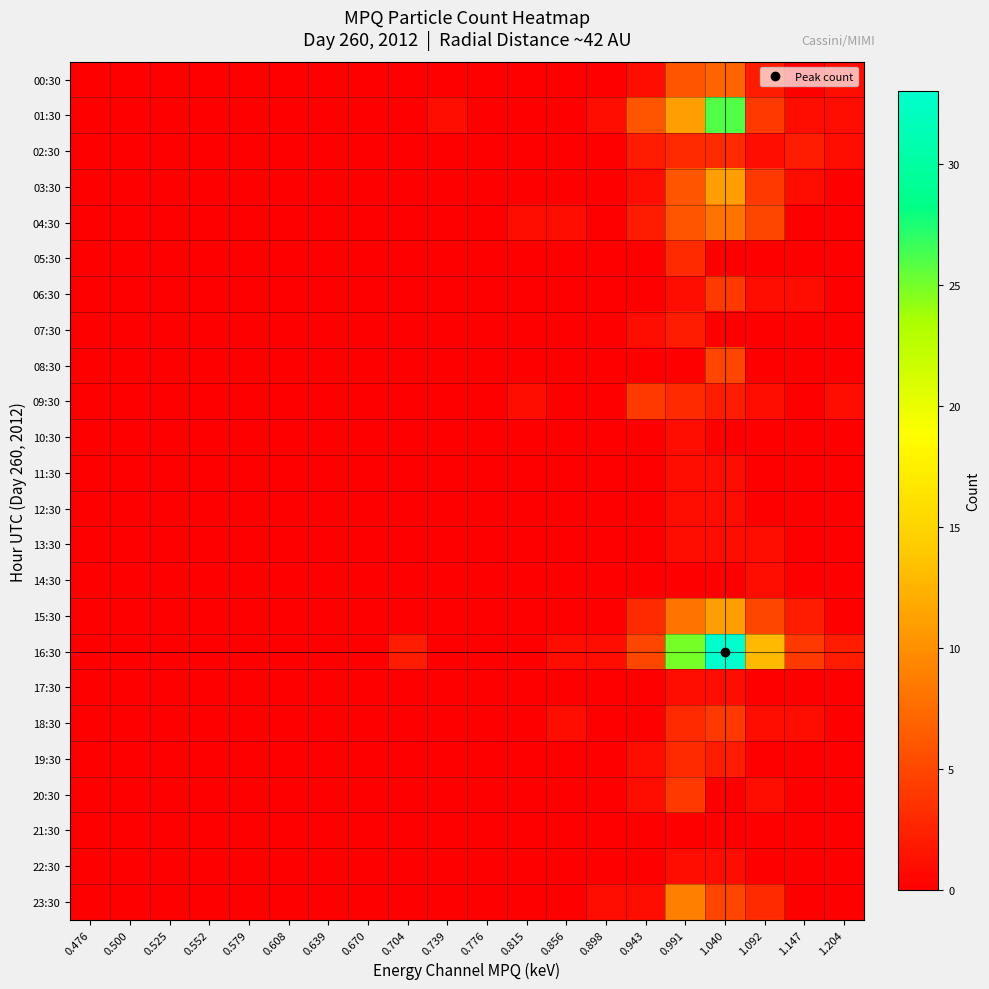

Reading right to left, transcribe all the data shown in this chart.

00:30: 1.204=1	1.147=0	1.092=2	1.040=7	0.991=6	0.943=1	0.898=0	0.856=0	0.815=0	0.776=0	0.739=0	0.704=0	0.670=0	0.639=0	0.608=0	0.579=0	0.552=0	0.525=0	0.500=0	0.476=0
01:30: 1.204=1	1.147=1	1.092=4	1.040=26	0.991=11	0.943=6	0.898=1	0.856=0	0.815=0	0.776=0	0.739=1	0.704=0	0.670=0	0.639=0	0.608=0	0.579=0	0.552=0	0.525=0	0.500=0	0.476=0
02:30: 1.204=1	1.147=2	1.092=1	1.040=3	0.991=3	0.943=2	0.898=0	0.856=0	0.815=0	0.776=0	0.739=0	0.704=0	0.670=0	0.639=0	0.608=0	0.579=0	0.552=0	0.525=0	0.500=0	0.476=0
03:30: 1.204=0	1.147=1	1.092=4	1.040=11	0.991=6	0.943=1	0.898=0	0.856=0	0.815=0	0.776=0	0.739=0	0.704=0	0.670=0	0.639=0	0.608=0	0.579=0	0.552=0	0.525=0	0.500=0	0.476=0
04:30: 1.204=0	1.147=0	1.092=5	1.040=8	0.991=6	0.943=2	0.898=0	0.856=1	0.815=1	0.776=0	0.739=0	0.704=0	0.670=0	0.639=0	0.608=0	0.579=0	0.552=0	0.525=0	0.500=0	0.476=0
05:30: 1.204=0	1.147=0	1.092=0	1.040=0	0.991=3	0.943=0	0.898=0	0.856=0	0.815=0	0.776=0	0.739=0	0.704=0	0.670=0	0.639=0	0.608=0	0.579=0	0.552=0	0.525=0	0.500=0	0.476=0
06:30: 1.204=0	1.147=1	1.092=1	1.040=4	0.991=1	0.943=0	0.898=0	0.856=0	0.815=0	0.776=0	0.739=0	0.704=0	0.670=0	0.639=0	0.608=0	0.579=0	0.552=0	0.525=0	0.500=0	0.476=0
07:30: 1.204=0	1.147=0	1.092=0	1.040=0	0.991=2	0.943=1	0.898=0	0.856=0	0.815=0	0.776=0	0.739=0	0.704=0	0.670=0	0.639=0	0.608=0	0.579=0	0.552=0	0.525=0	0.500=0	0.476=0
08:30: 1.204=0	1.147=0	1.092=0	1.040=5	0.991=0	0.943=0	0.898=0	0.856=0	0.815=0	0.776=0	0.739=0	0.704=0	0.670=0	0.639=0	0.608=0	0.579=0	0.552=0	0.525=0	0.500=0	0.476=0
09:30: 1.204=1	1.147=0	1.092=1	1.040=2	0.991=3	0.943=4	0.898=0	0.856=0	0.815=1	0.776=0	0.739=0	0.704=0	0.670=0	0.639=0	0.608=0	0.579=0	0.552=0	0.525=0	0.500=0	0.476=0
10:30: 1.204=0	1.147=0	1.092=0	1.040=0	0.991=1	0.943=0	0.898=0	0.856=0	0.815=0	0.776=0	0.739=0	0.704=0	0.670=0	0.639=0	0.608=0	0.579=0	0.552=0	0.525=0	0.500=0	0.476=0
11:30: 1.204=0	1.147=0	1.092=0	1.040=1	0.991=1	0.943=0	0.898=0	0.856=0	0.815=0	0.776=0	0.739=0	0.704=0	0.670=0	0.639=0	0.608=0	0.579=0	0.552=0	0.525=0	0.500=0	0.476=0
12:30: 1.204=0	1.147=0	1.092=0	1.040=1	0.991=1	0.943=0	0.898=0	0.856=0	0.815=0	0.776=0	0.739=0	0.704=0	0.670=0	0.639=0	0.608=0	0.579=0	0.552=0	0.525=0	0.500=0	0.476=0
13:30: 1.204=0	1.147=0	1.092=1	1.040=1	0.991=1	0.943=0	0.898=0	0.856=0	0.815=0	0.776=0	0.739=0	0.704=0	0.670=0	0.639=0	0.608=0	0.579=0	0.552=0	0.525=0	0.500=0	0.476=0
14:30: 1.204=0	1.147=0	1.092=1	1.040=0	0.991=0	0.943=0	0.898=0	0.856=0	0.815=0	0.776=0	0.739=0	0.704=0	0.670=0	0.639=0	0.608=0	0.579=0	0.552=0	0.525=0	0.500=0	0.476=0
15:30: 1.204=0	1.147=2	1.092=5	1.040=11	0.991=8	0.943=3	0.898=0	0.856=0	0.815=0	0.776=0	0.739=0	0.704=0	0.670=0	0.639=0	0.608=0	0.579=0	0.552=0	0.525=0	0.500=0	0.476=0
16:30: 1.204=2	1.147=4	1.092=13	1.040=33	0.991=25	0.943=5	0.898=1	0.856=1	0.815=0	0.776=0	0.739=0	0.704=2	0.670=0	0.639=0	0.608=0	0.579=0	0.552=0	0.525=0	0.500=0	0.476=0
17:30: 1.204=0	1.147=0	1.092=0	1.040=1	0.991=1	0.943=0	0.898=0	0.856=0	0.815=0	0.776=0	0.739=0	0.704=0	0.670=0	0.639=0	0.608=0	0.579=0	0.552=0	0.525=0	0.500=0	0.476=0
18:30: 1.204=0	1.147=1	1.092=1	1.040=4	0.991=3	0.943=0	0.898=0	0.856=1	0.815=0	0.776=0	0.739=0	0.704=0	0.670=0	0.639=0	0.608=0	0.579=0	0.552=0	0.525=0	0.500=0	0.476=0
19:30: 1.204=0	1.147=0	1.092=0	1.040=2	0.991=3	0.943=1	0.898=0	0.856=0	0.815=0	0.776=0	0.739=0	0.704=0	0.670=0	0.639=0	0.608=0	0.579=0	0.552=0	0.525=0	0.500=0	0.476=0
20:30: 1.204=0	1.147=0	1.092=1	1.040=0	0.991=4	0.943=1	0.898=0	0.856=0	0.815=0	0.776=0	0.739=0	0.704=0	0.670=0	0.639=0	0.608=0	0.579=0	0.552=0	0.525=0	0.500=0	0.476=0
21:30: 1.204=0	1.147=0	1.092=0	1.040=0	0.991=0	0.943=0	0.898=0	0.856=0	0.815=0	0.776=0	0.739=0	0.704=0	0.670=0	0.639=0	0.608=0	0.579=0	0.552=0	0.525=0	0.500=0	0.476=0
22:30: 1.204=0	1.147=0	1.092=0	1.040=1	0.991=1	0.943=0	0.898=0	0.856=0	0.815=0	0.776=0	0.739=0	0.704=0	0.670=0	0.639=0	0.608=0	0.579=0	0.552=0	0.525=0	0.500=0	0.476=0
23:30: 1.204=0	1.147=0	1.092=3	1.040=5	0.991=9	0.943=1	0.898=1	0.856=0	0.815=0	0.776=0	0.739=0	0.704=0	0.670=0	0.639=0	0.608=0	0.579=0	0.552=0	0.525=0	0.500=0	0.476=0